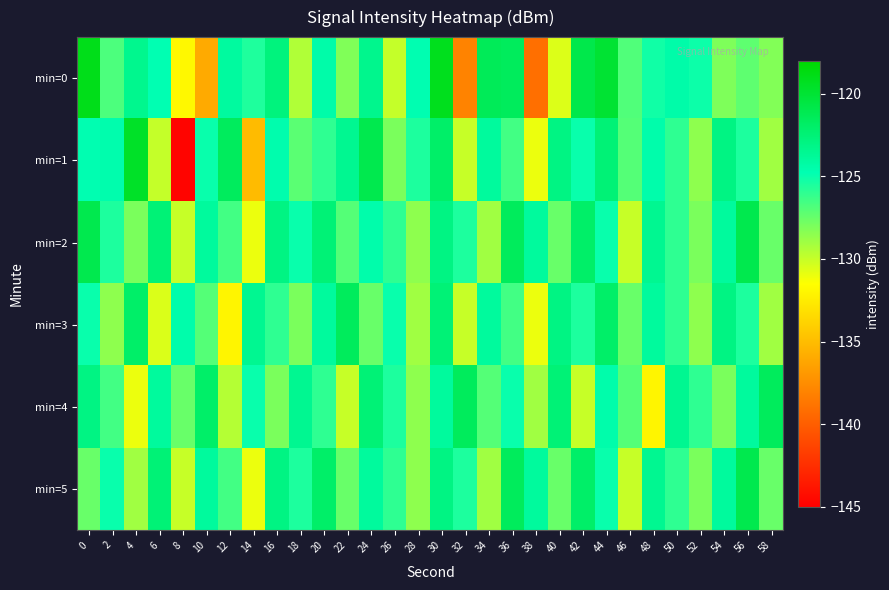

What is the greatest value displayed?

-119.0